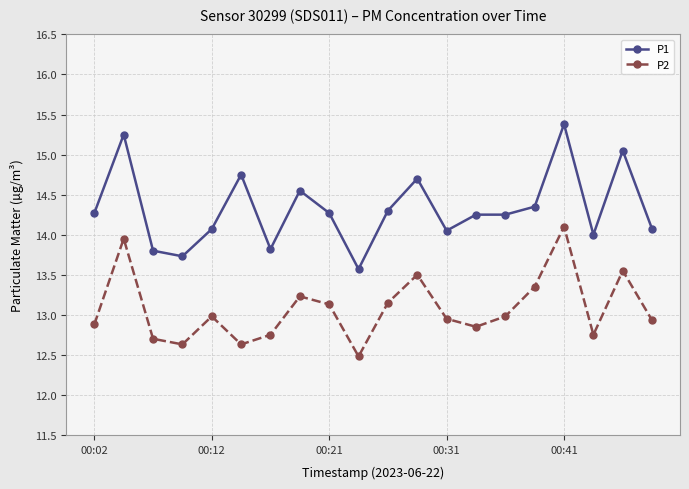

Which series has the largest total across all categories?

P1